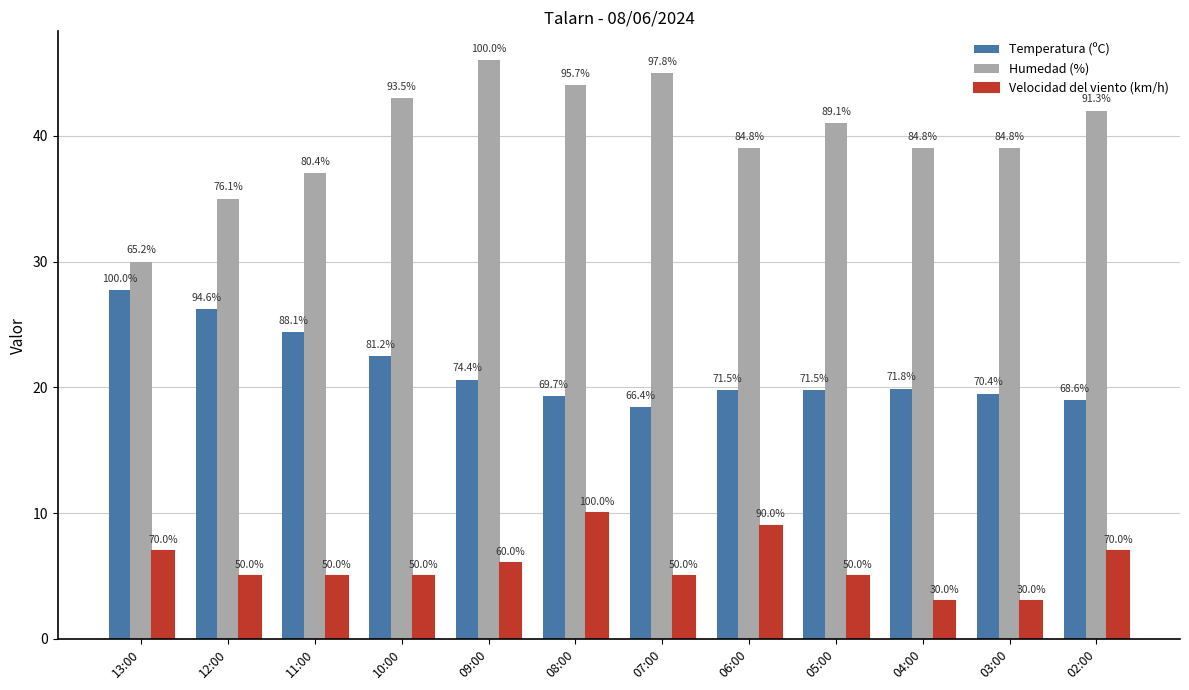

What are all the series names shown in the legend?

Temperatura (ºC), Humedad (%), Velocidad del viento (km/h)